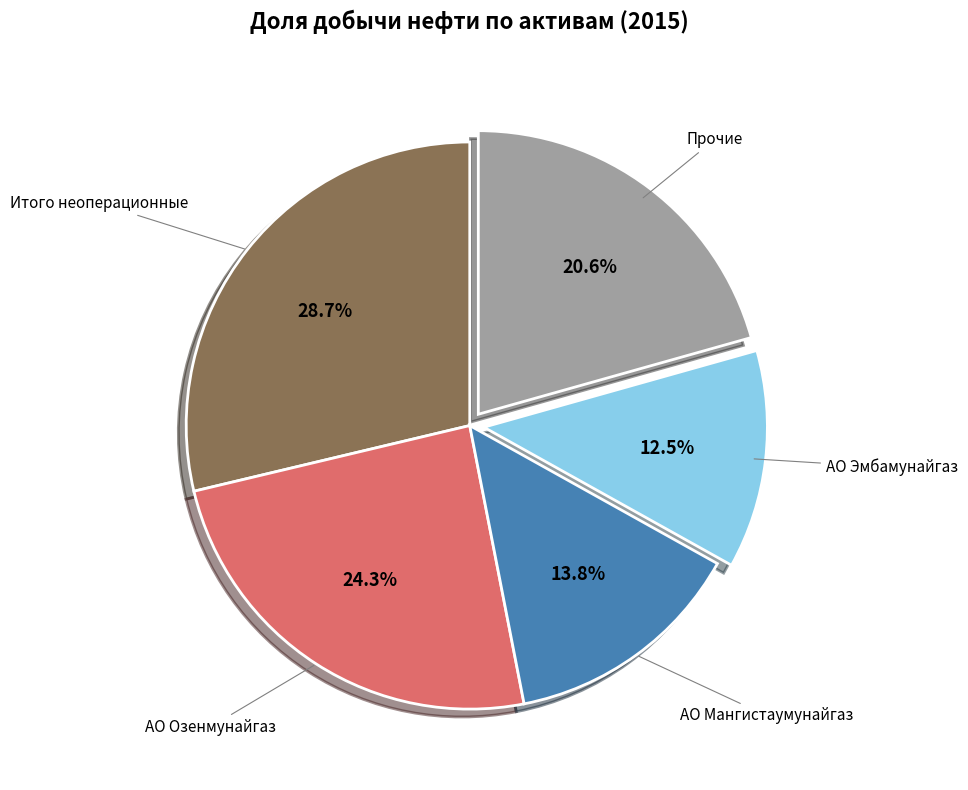

Is there a majority slice in this chart?

No